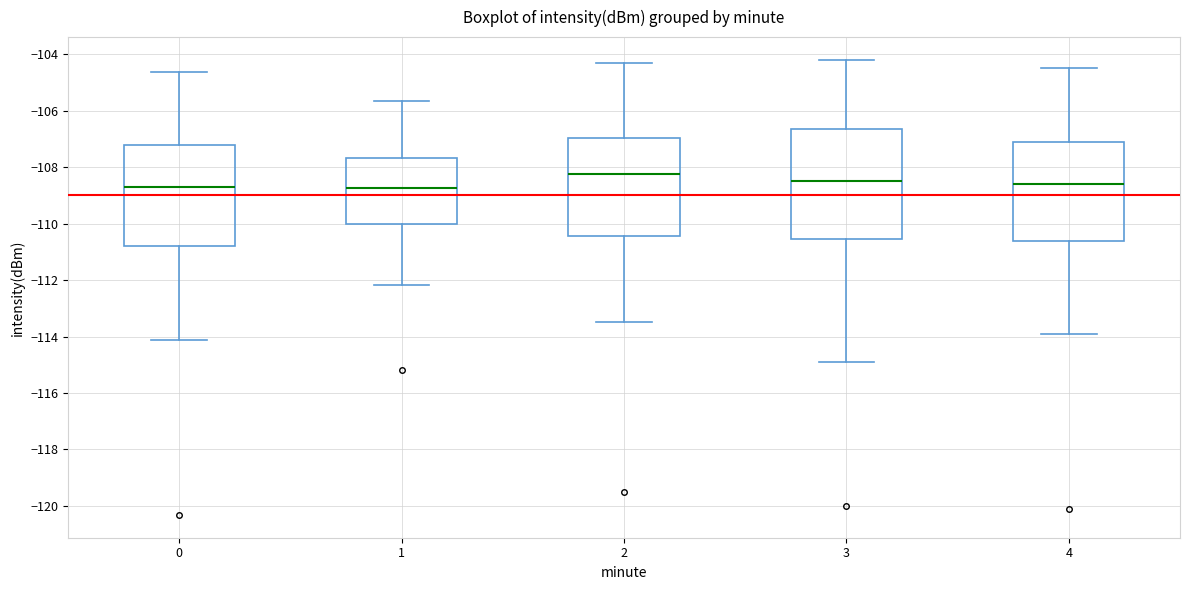

Reading left to right, transcribe this box plot: for each box, give where its median line is, the range the box spans, and where its two whiskers end, as read against the y-axis. The values are not printed on the chart, so give them approximately, as read against the axis.

0: median -108.6, box -110.8 to -107.2, whiskers -114.2 to -104.6
1: median -108.8, box -110.0 to -107.6, whiskers -112.2 to -105.6
2: median -108.2, box -110.4 to -107.0, whiskers -113.4 to -104.2
3: median -108.4, box -110.6 to -106.6, whiskers -114.8 to -104.2
4: median -108.6, box -110.6 to -107.0, whiskers -113.8 to -104.4